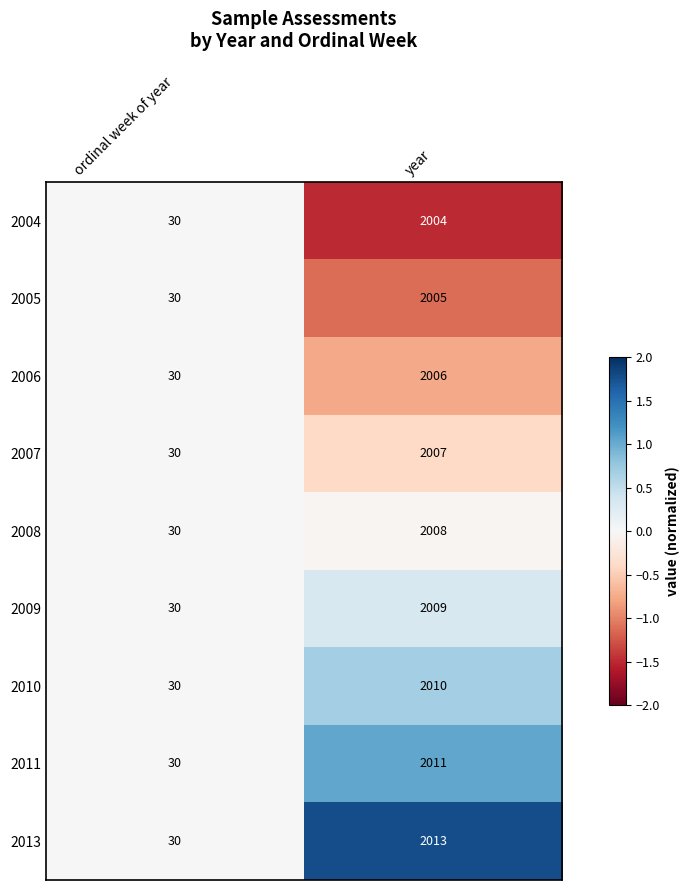

Which label corresponds to the smallest value in the chart?

ordinal week of year